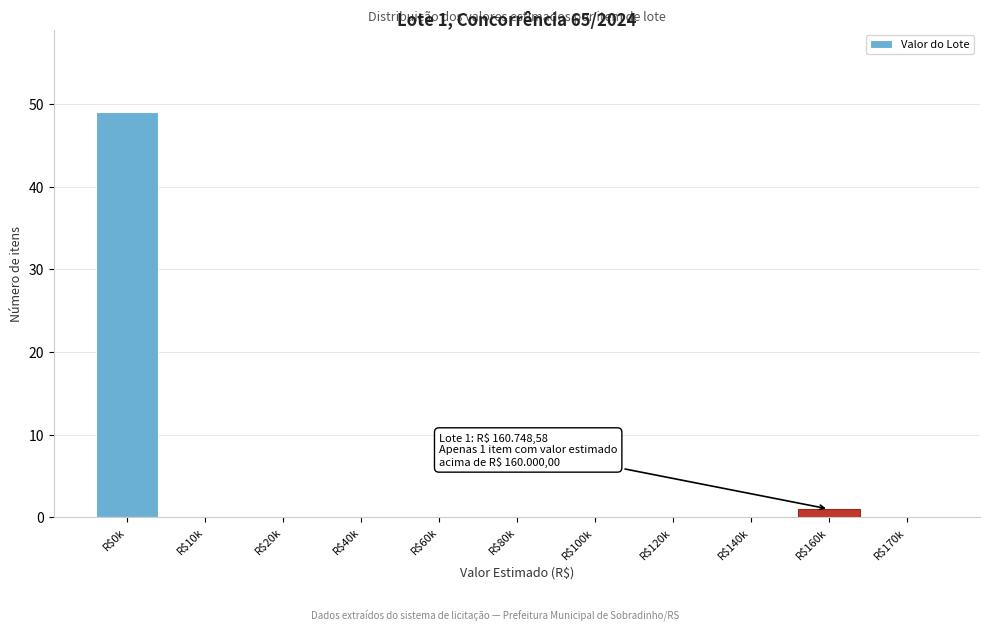

The value at R$120k is 30. True or false?

False